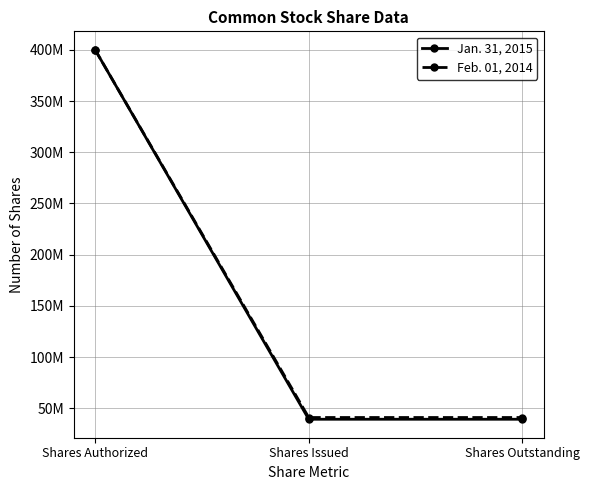

What is the label of the 1st point from the left?

Shares Authorized